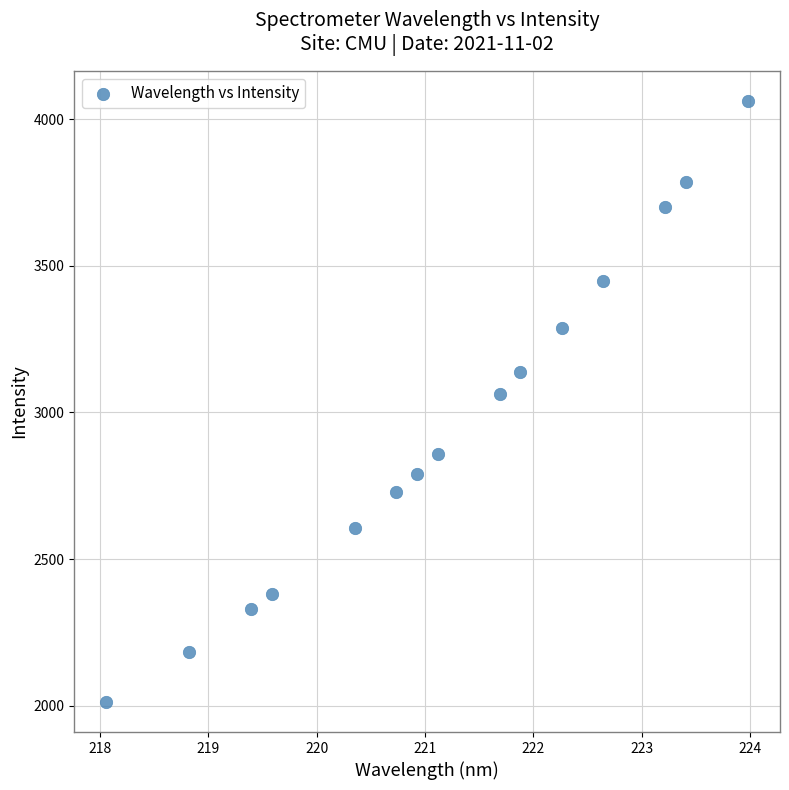

What Y value in the scatter plot is closest to 3037?

3062.7